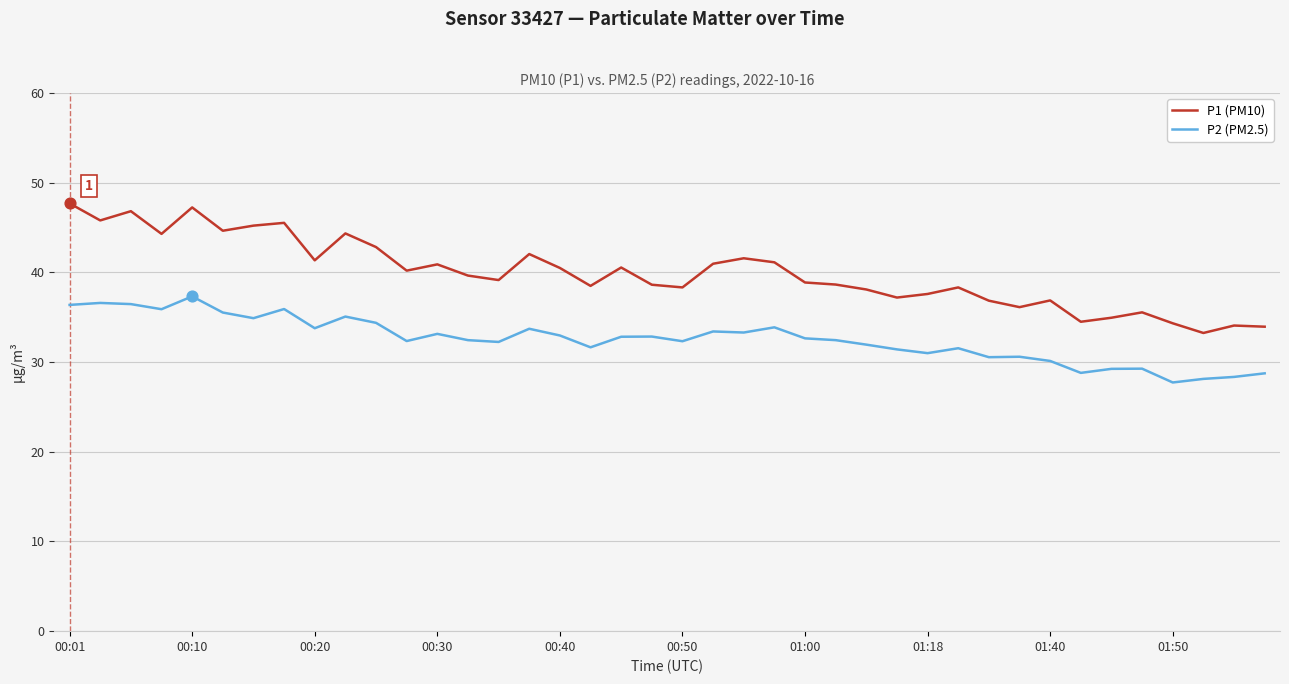

Which series has the largest total across all categories?

P1 (PM10)